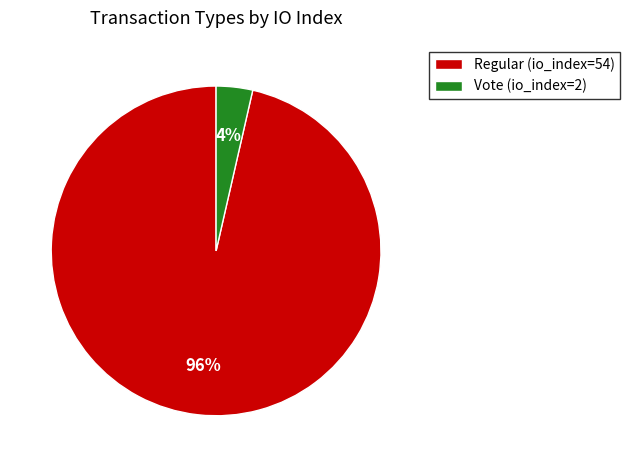

Rank the categories by value from lowest to highest.

Vote, Regular